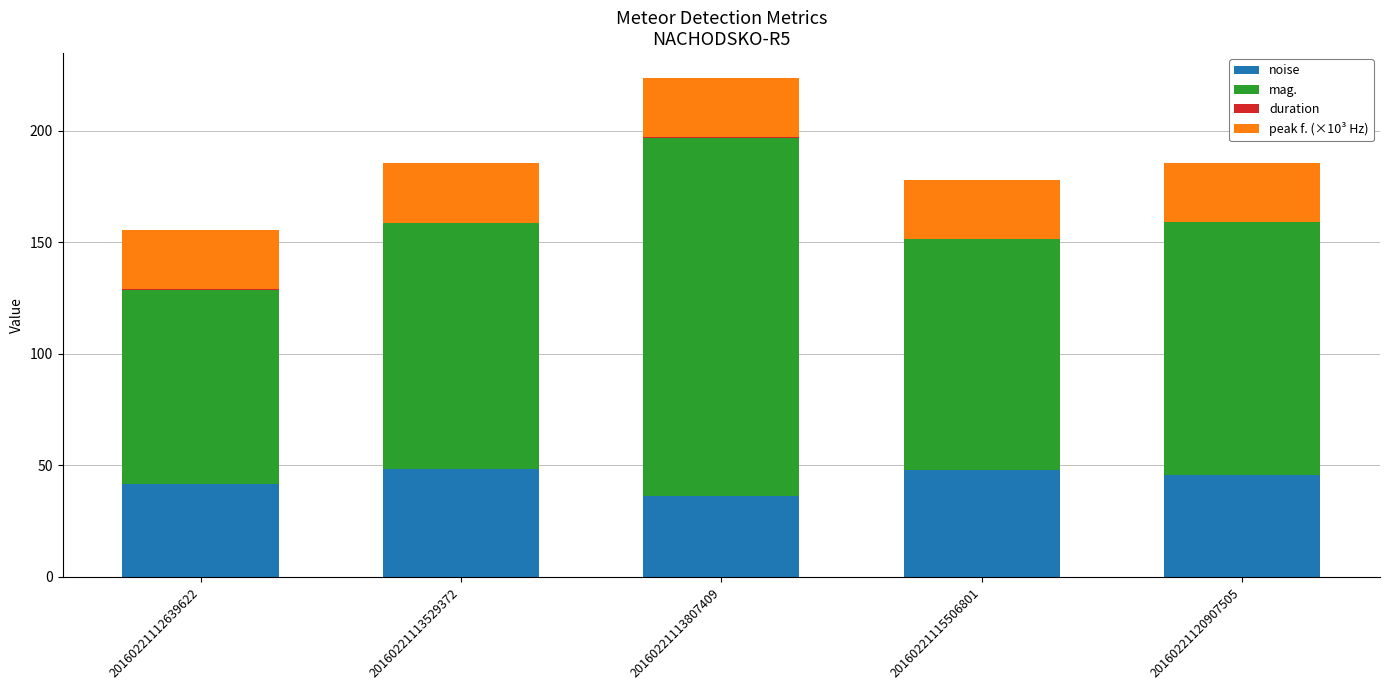

At which category is the sum across all series the highest?

20160221113807409